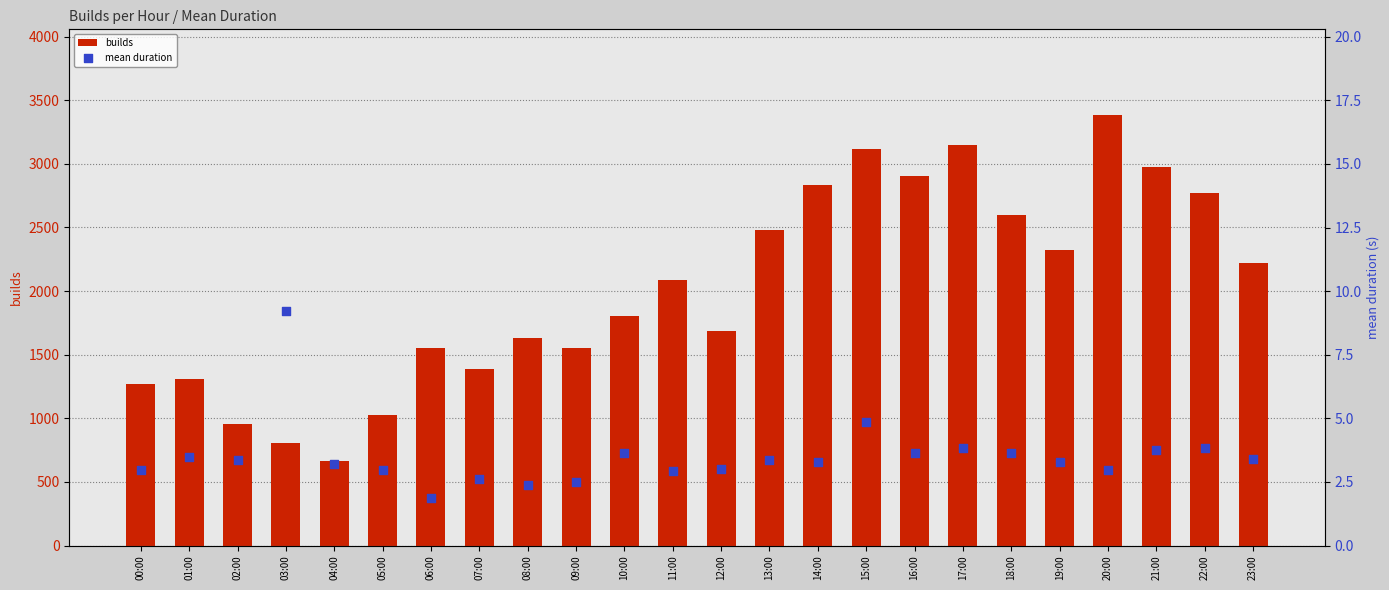

What are all the series names shown in the legend?

builds, mean duration